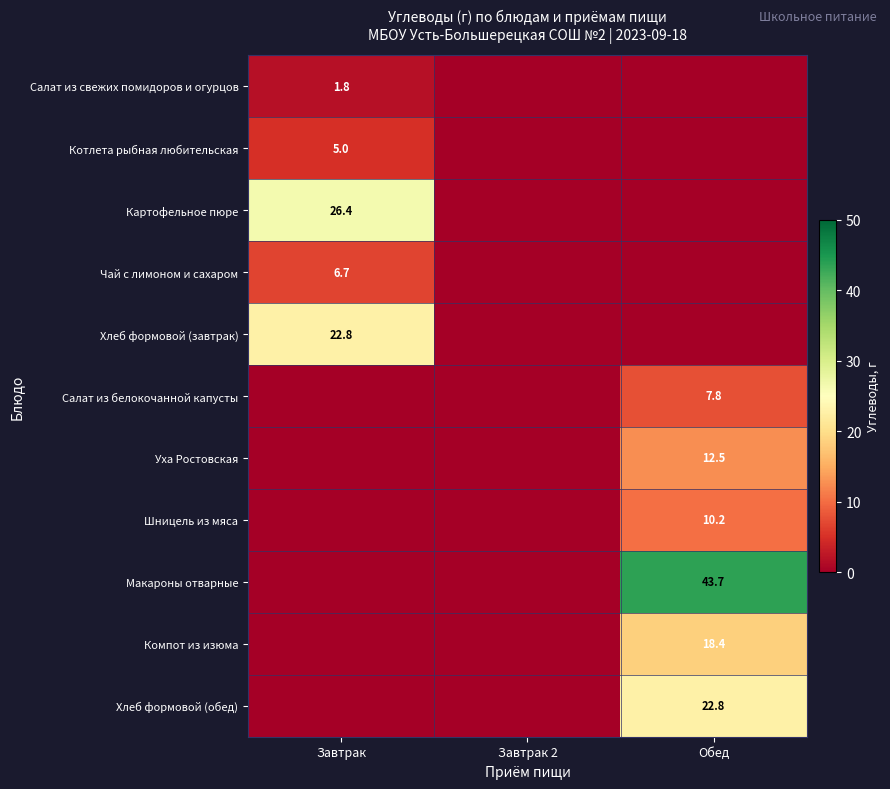

Is it true that Салат из свежих помидоров и огурцов equals 2.6 at Завтрак?

False